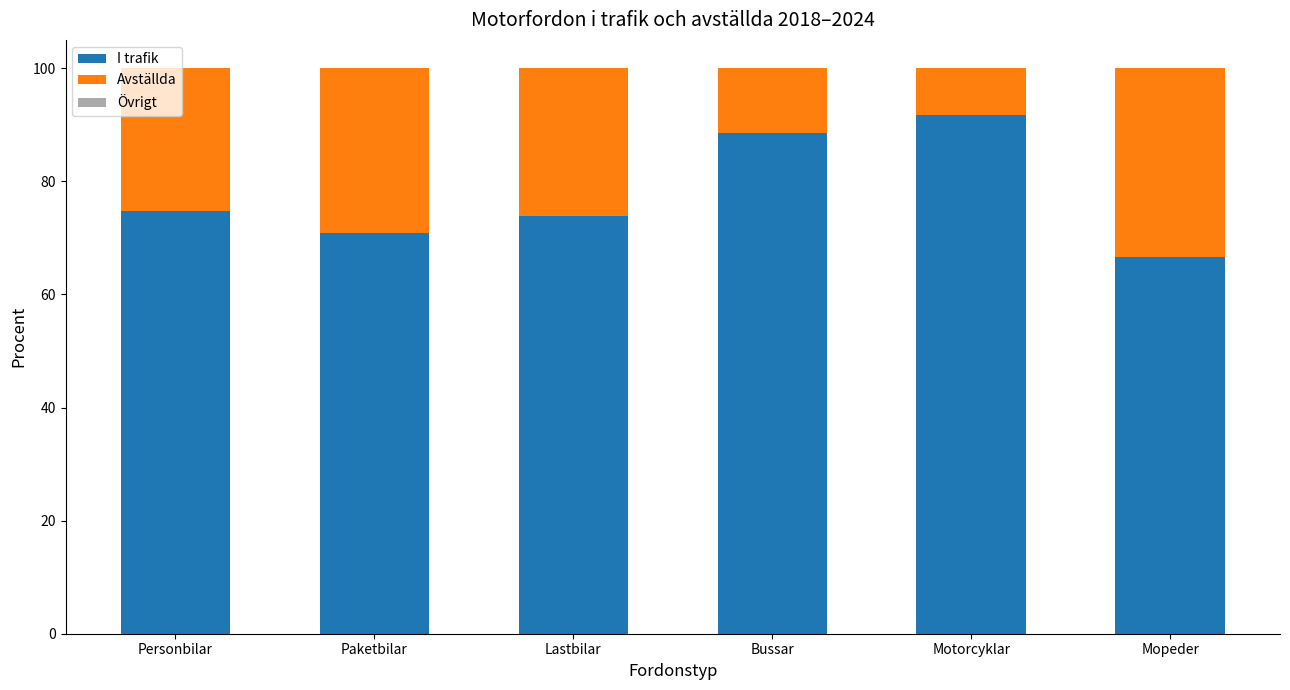

How many data points does each series have?

6